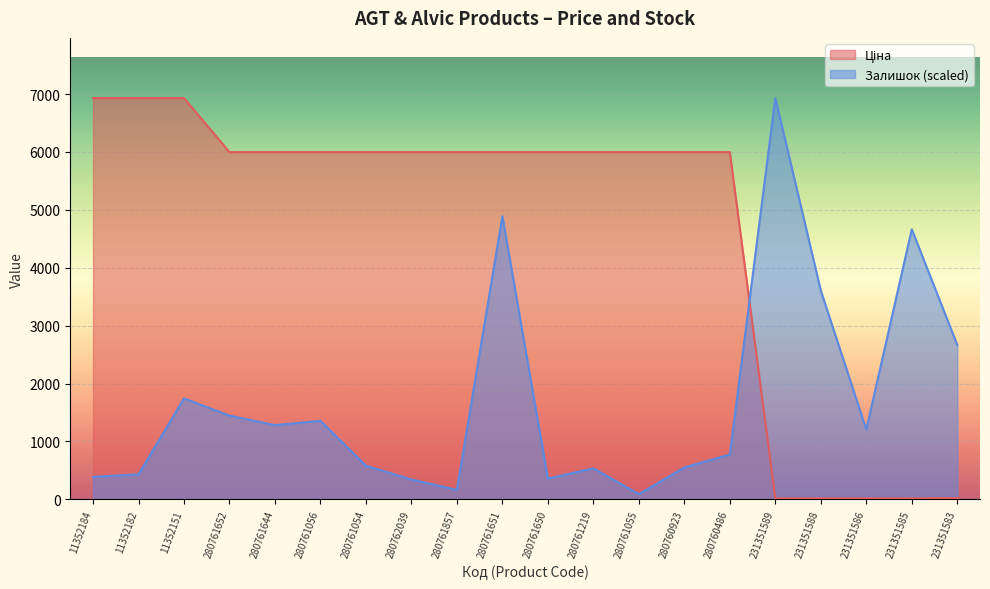

How many lines are shown in the chart?

2